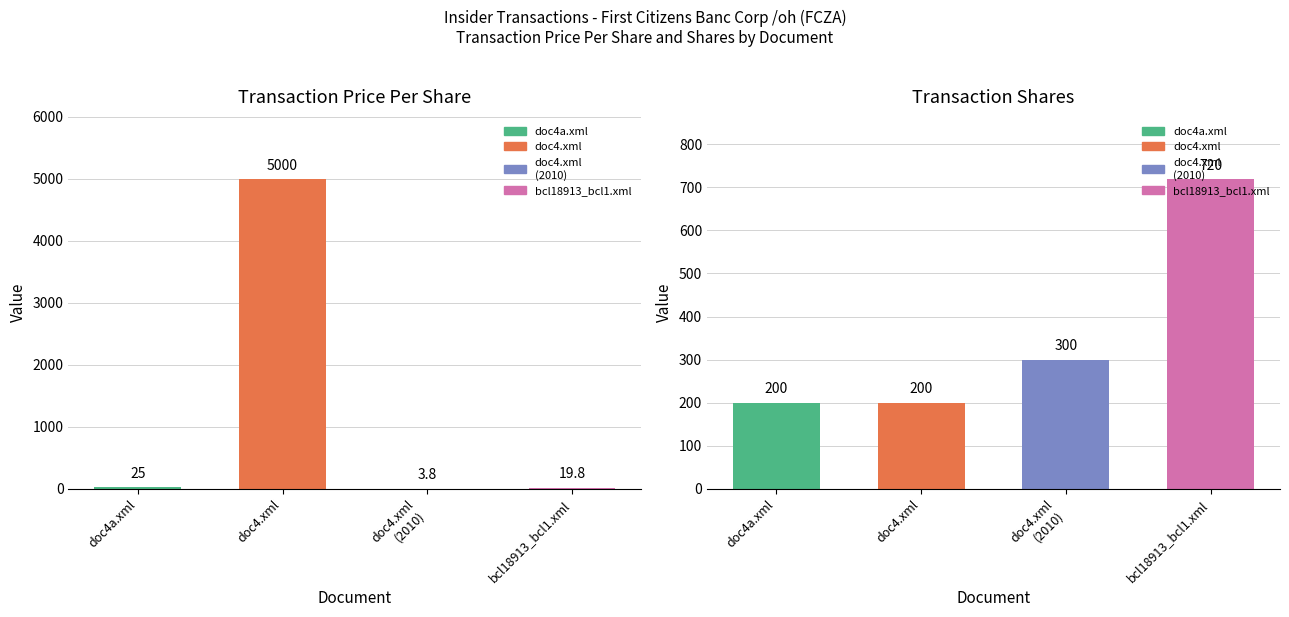

What is the approximate value of transactionPricePerShare at bcl18913_bcl1.xml?

19.8